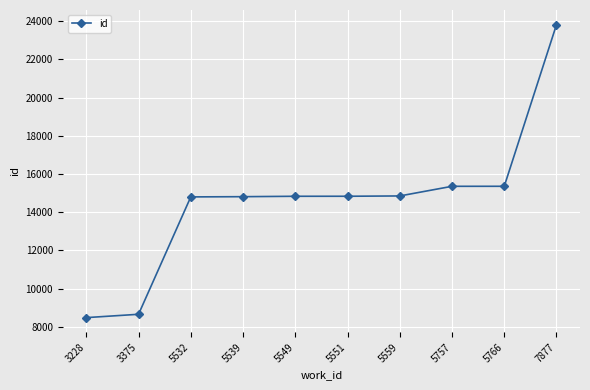

Is it true that the value at 5532 is 14799?

True